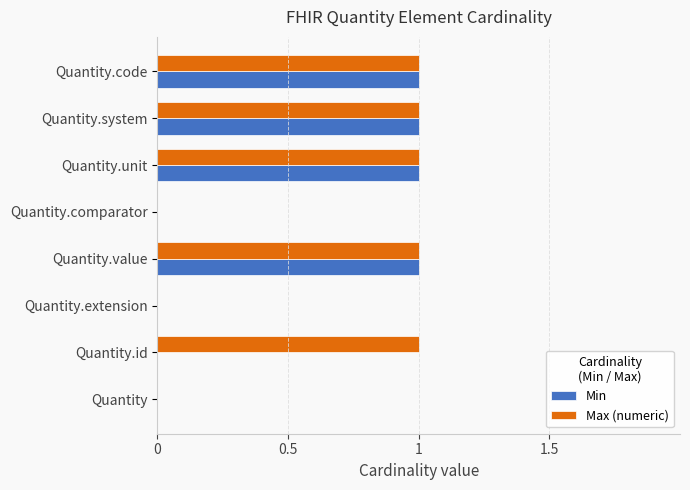

Is it true that Max (numeric) equals 0 at Quantity.extension?

True